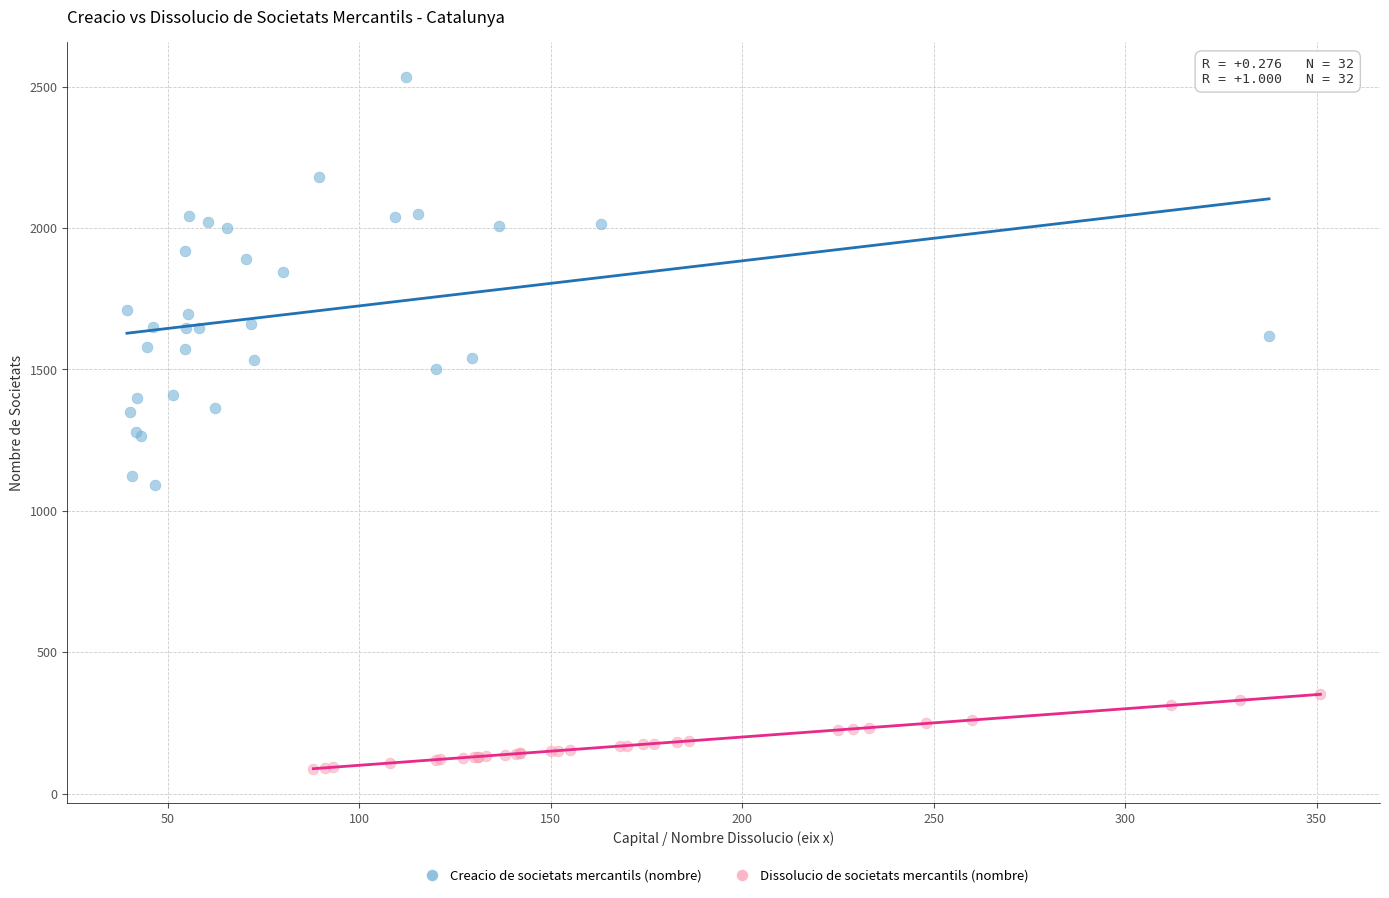

Which series reaches the minimum Y coordinate?

Dissolucio de societats mercantils (nombre)